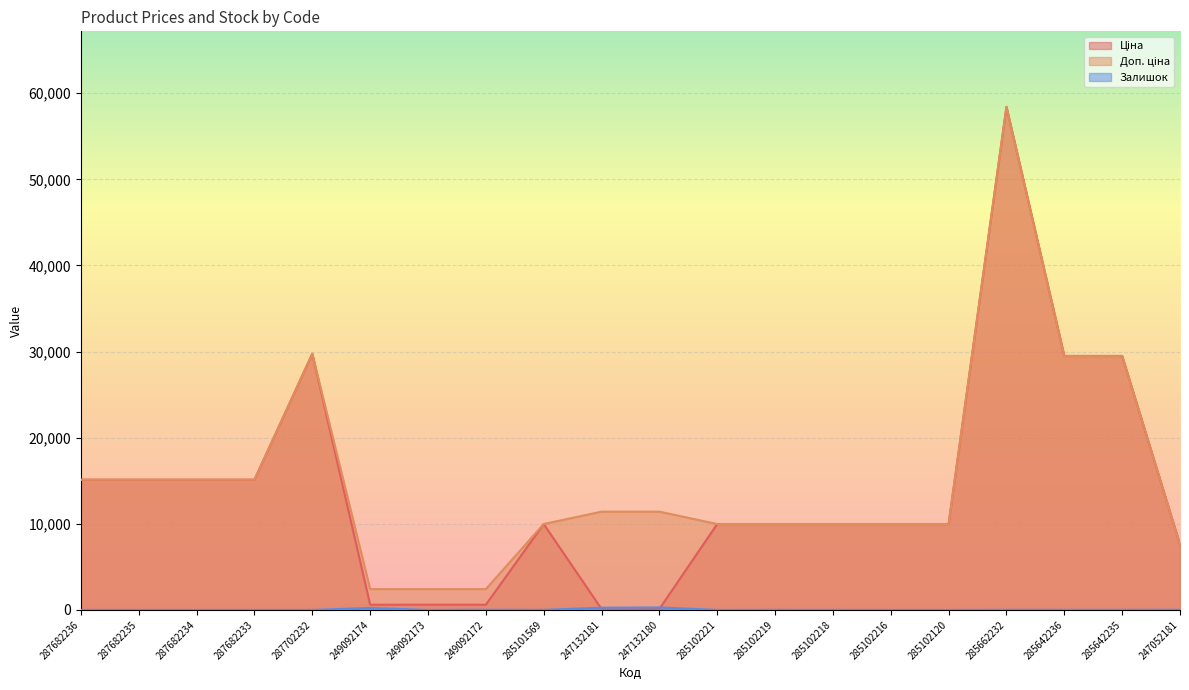

What position from the right is 285101569?

12